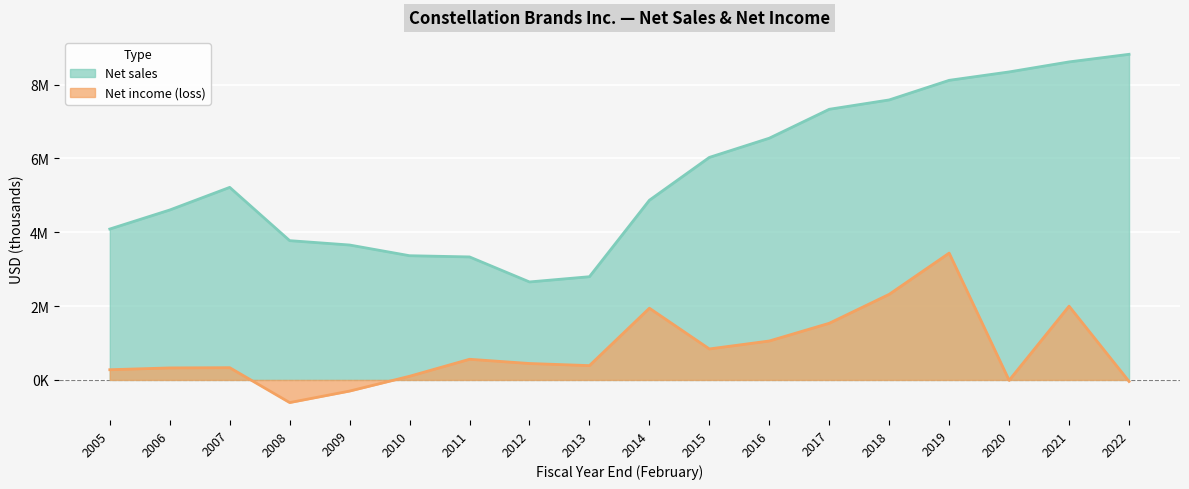

Reading left to right, list all the values displayed in this chart.

Net sales: 4087638	4603448	5216400	3773000	3654600	3364800	3332000	2654300	2796100	4867700	6028000	6548400	7331500	7585000	8116000	8343500	8614900	8820700
Net income (loss): 276464	325262	331900	-613300	-301400	99300	559500	445000	387800	1943100	839300	1054900	1535100	2318900	3435900	-11800	1998000	-40400